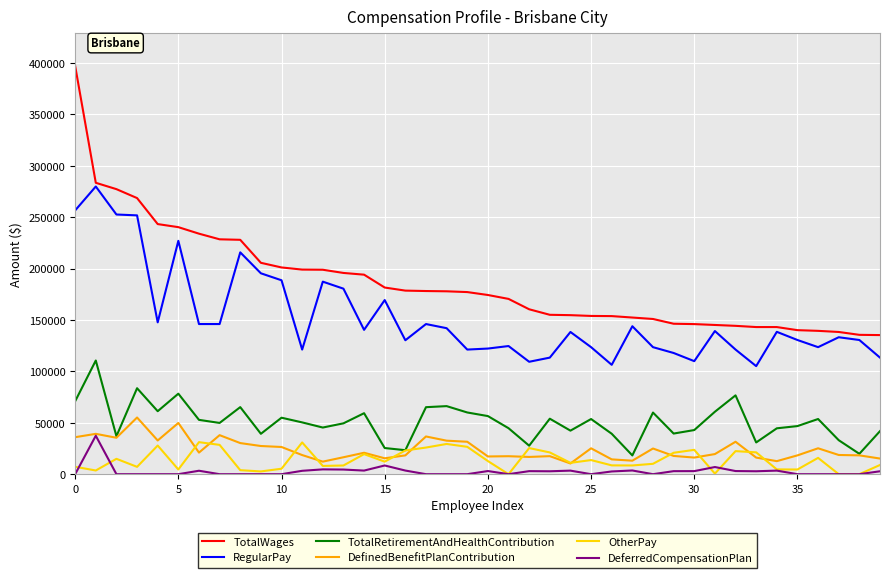

What is the highest value of the DefinedBenefitPlanContribution series?

55121